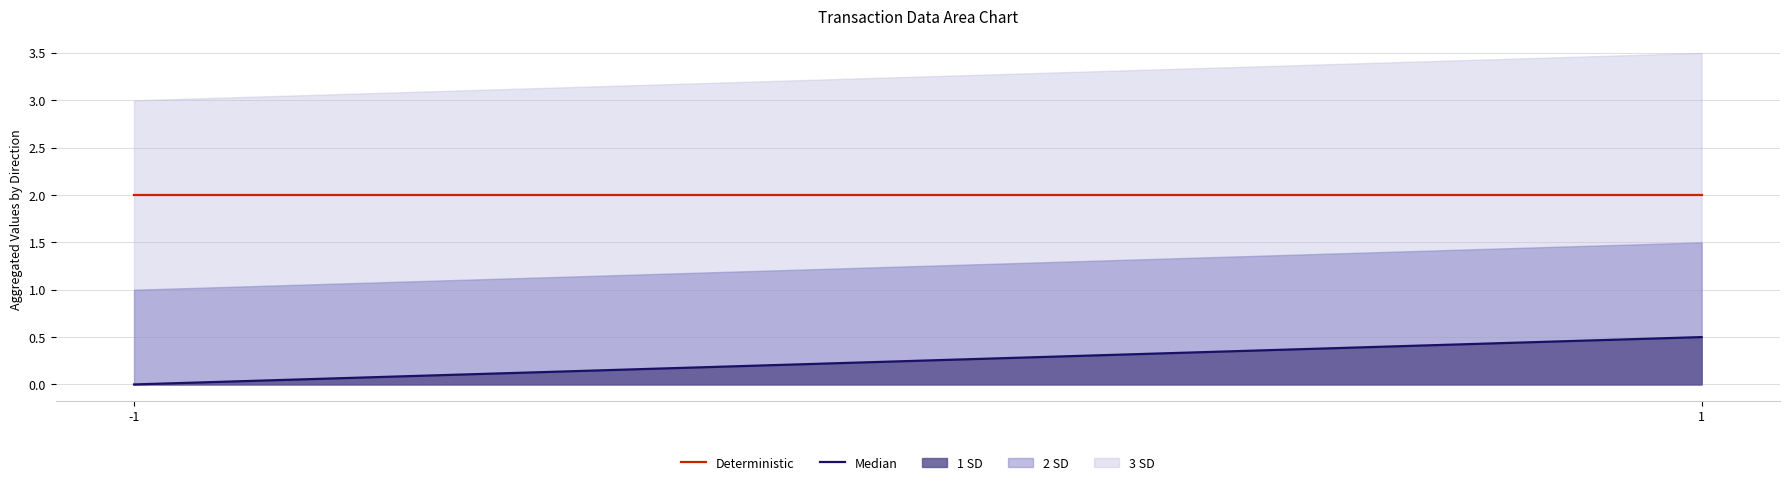

What is the sum of all Deterministic values?

4.0